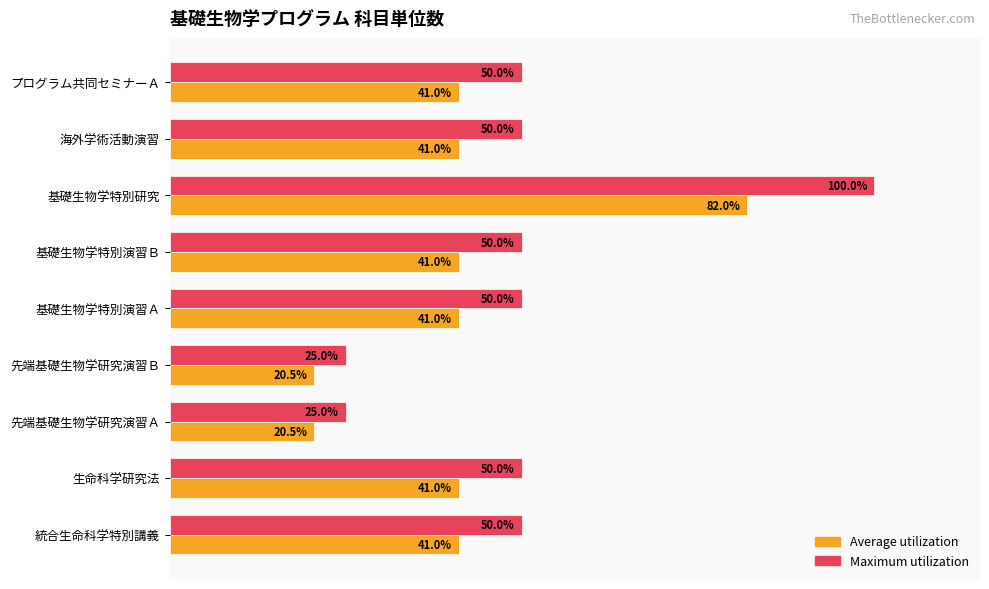

Rank the series at 基礎生物学特別研究 from highest to lowest value.

Maximum utilization, Average utilization